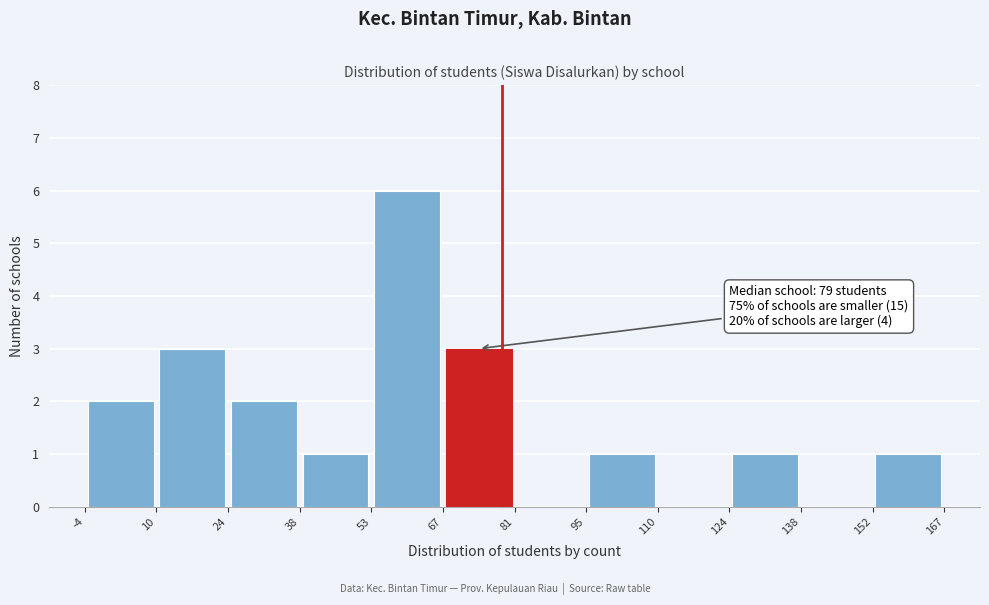

Which range on the x-axis has the tallest bar?

53 to 67